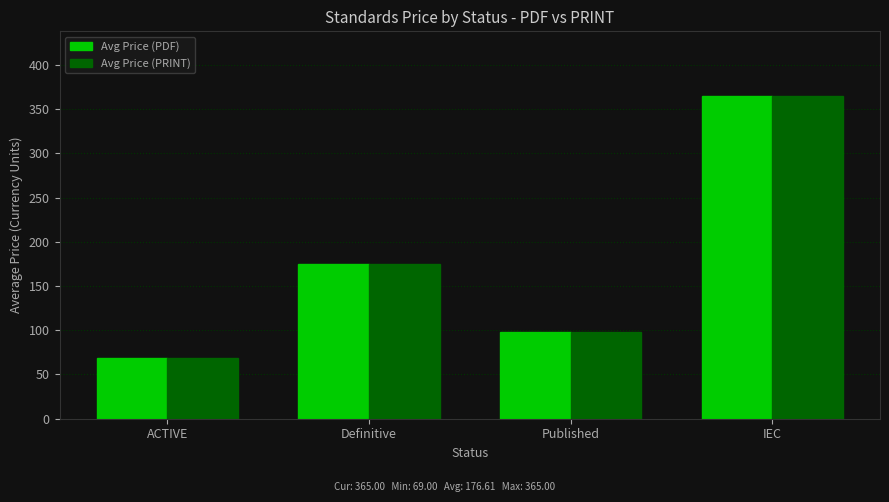

What is the value of the Avg Price (PDF) bar at the 4th from the left?

365.0